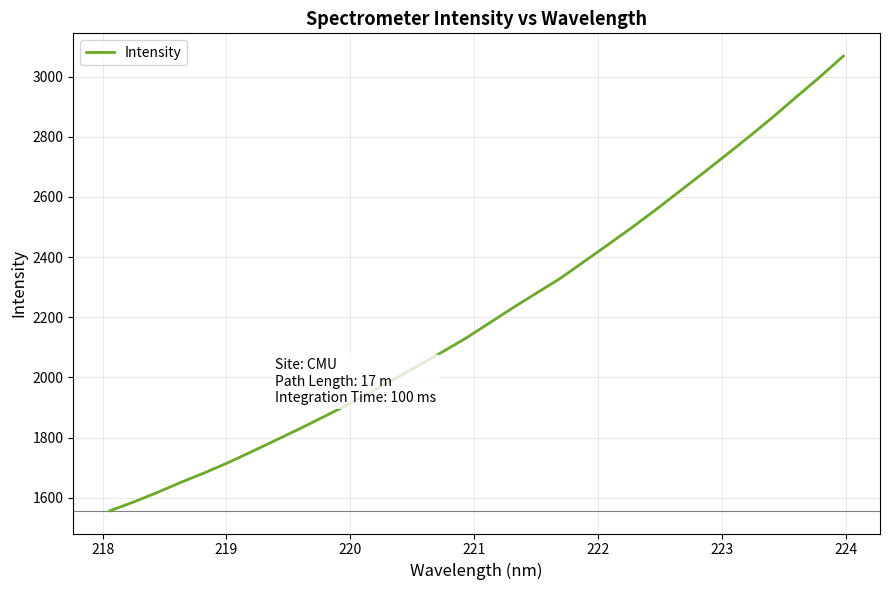

How many values are below 2179?

16